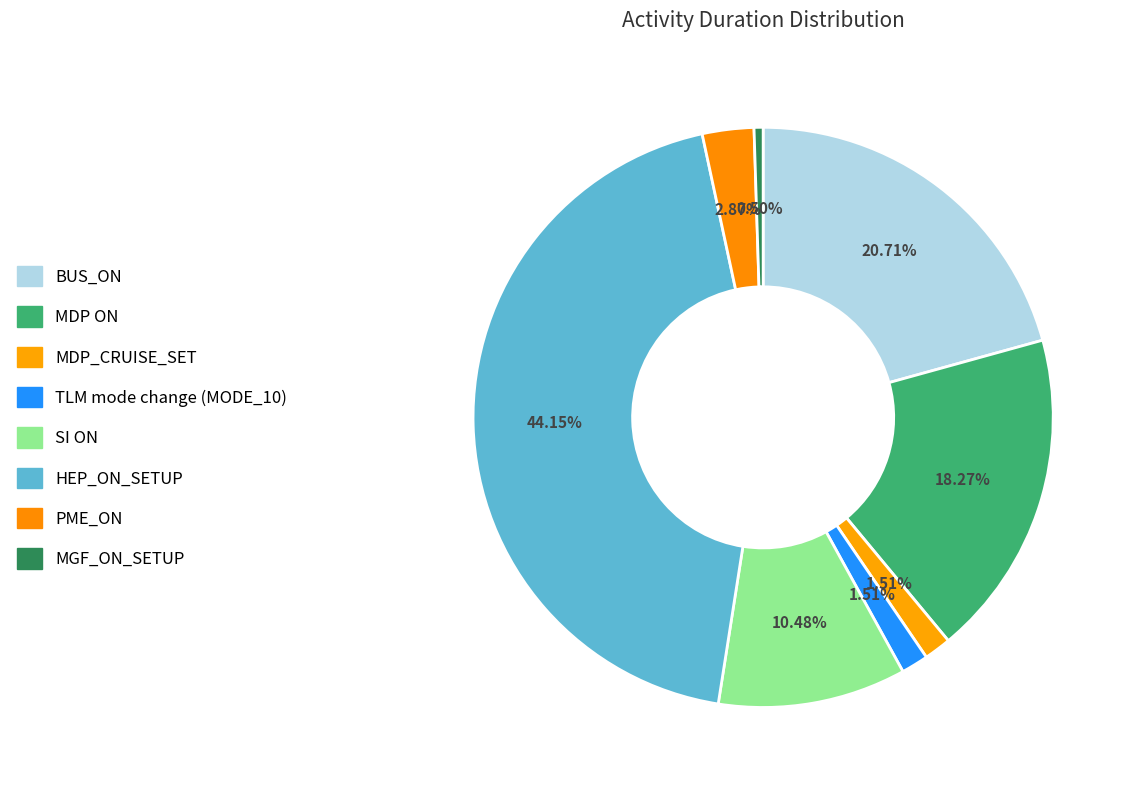

Approximately how many times larger is the value at PME_ON compared to MDP_CRUISE_SET?

1.9